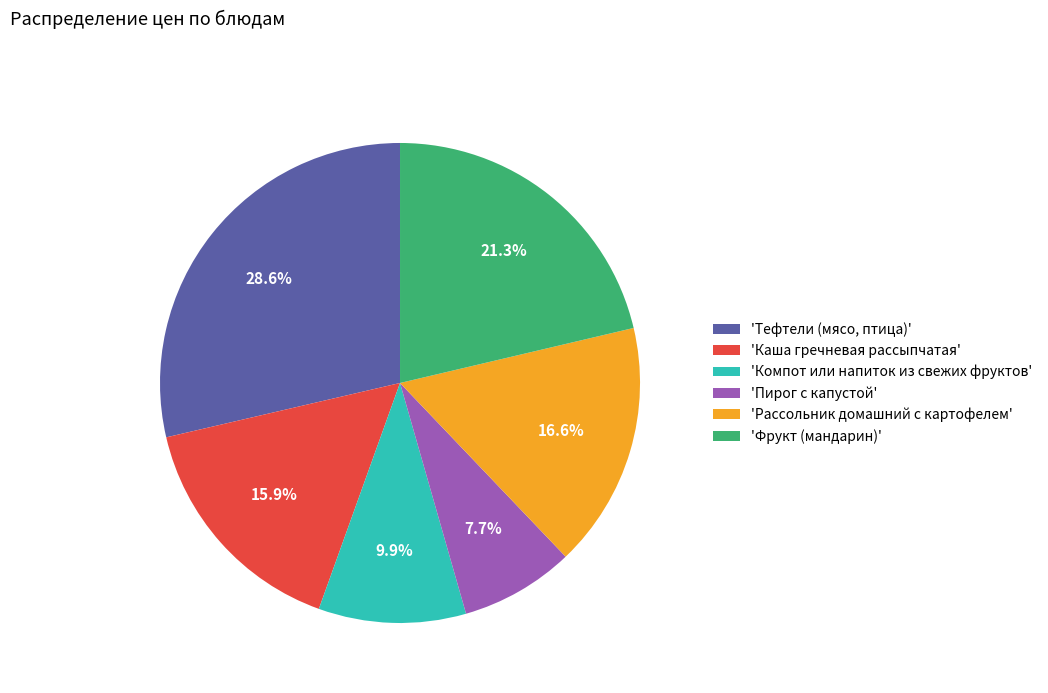

Rank the categories by value from highest to lowest.

'Тефтели (мясо, птица)', 'Фрукт (мандарин)', 'Рассольник домашний с картофелем', 'Каша гречневая рассыпчатая', 'Компот или напиток из свежих фруктов', 'Пирог с капустой'